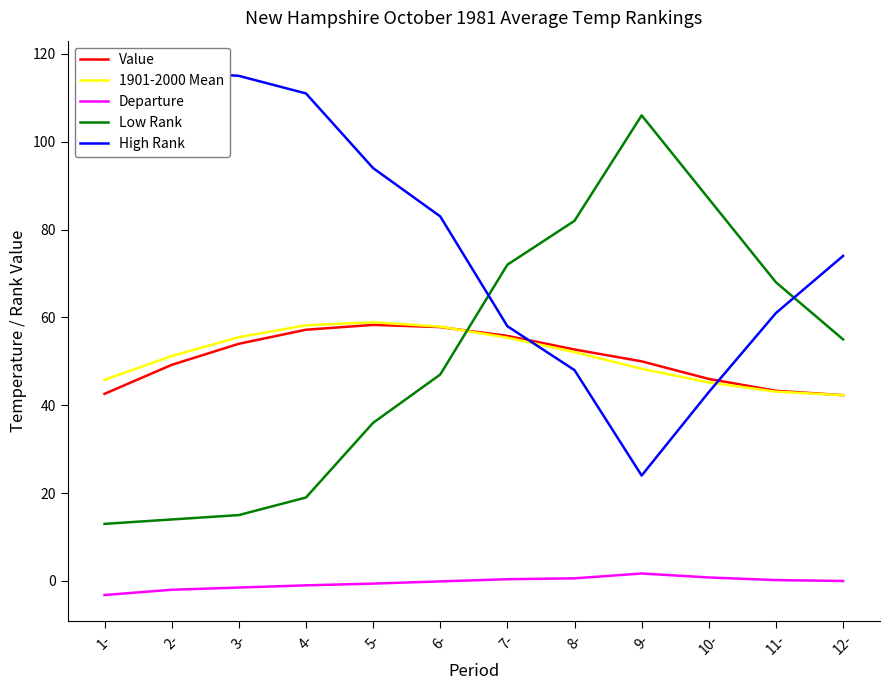

Which has a higher value, 5- or 10-?

5-